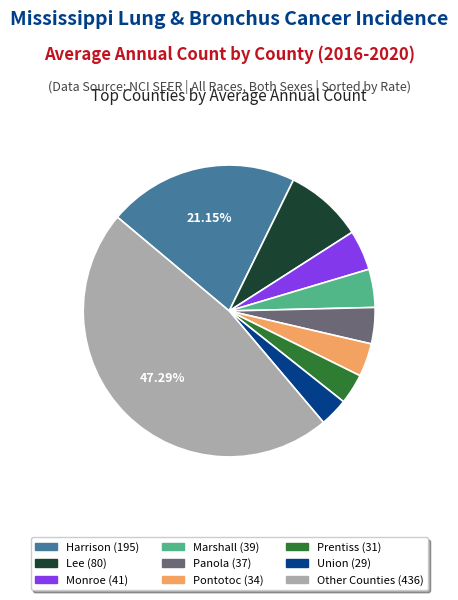

To the nearest percent, what is the average slice percentage?

11%